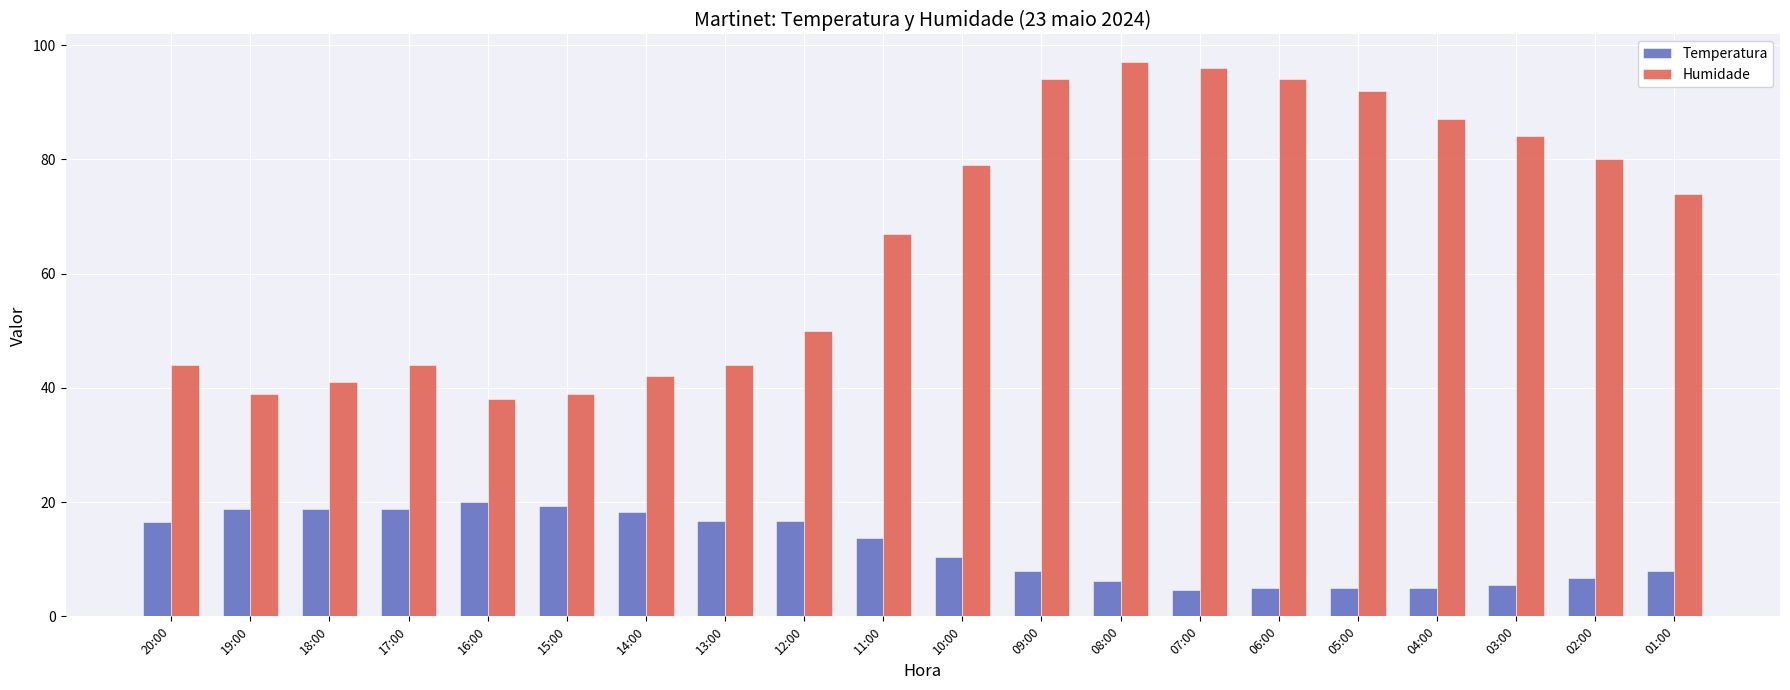

How many data points does each series have?

20